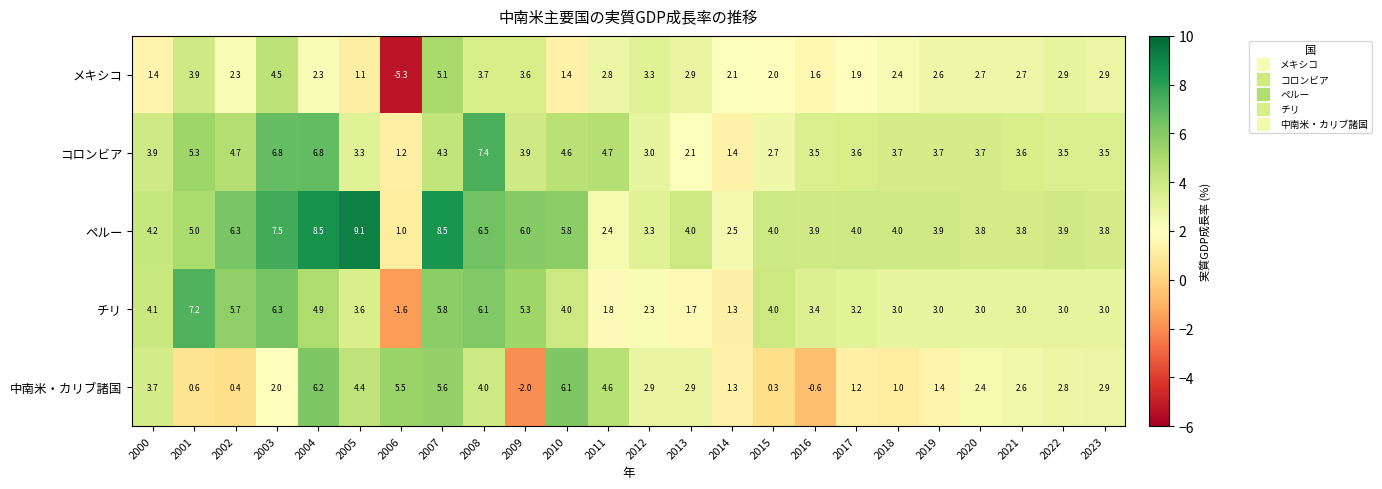

At which label is メキシコ closest to 0?

2005